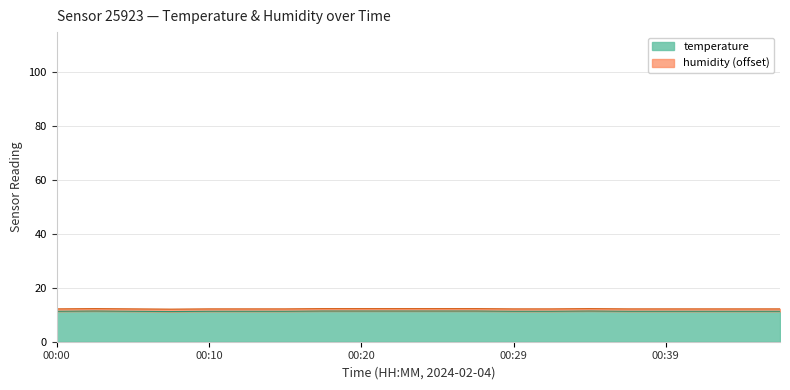

How many points are higher than both their immediate neighbors (excluding endpoints)?

2